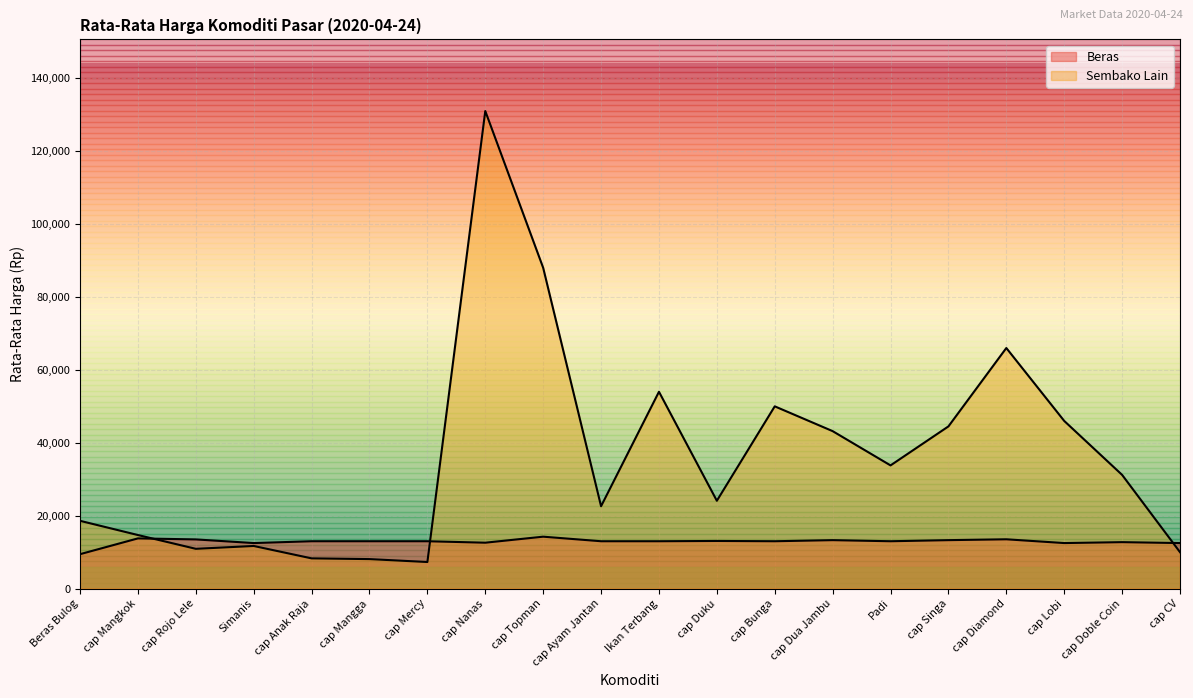

How many data points in Beras are less than 13000?

6